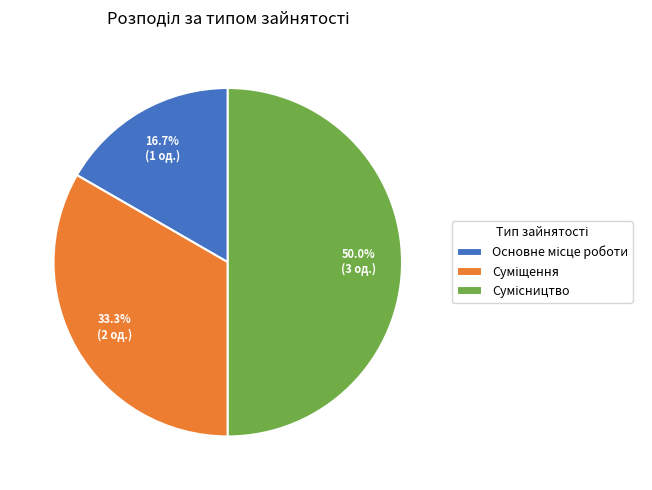

What is the ratio of the value at Сумісництво to the value at Суміщення?

1.5